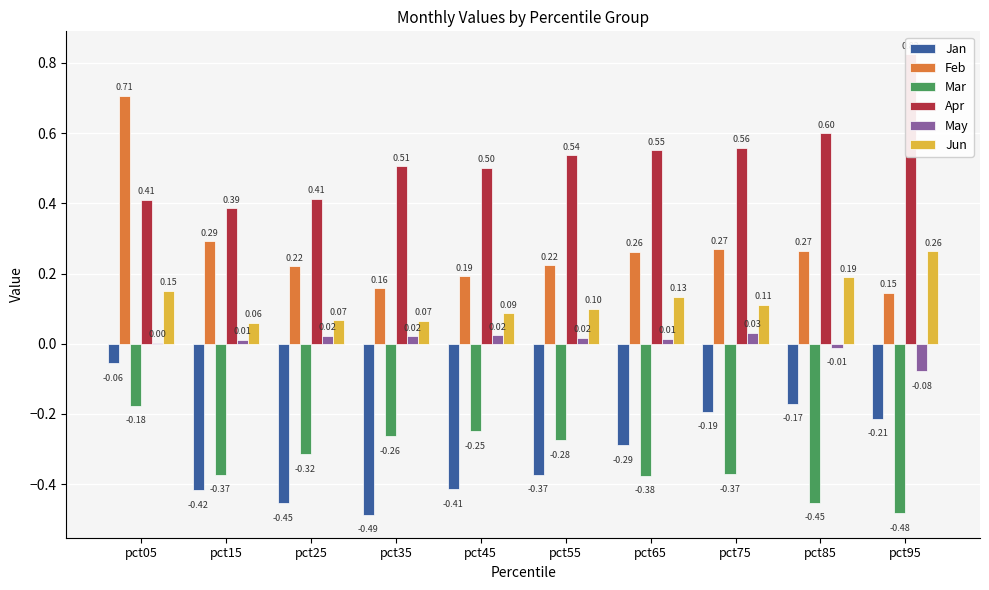

Which label corresponds to the largest value in the chart?

pct95